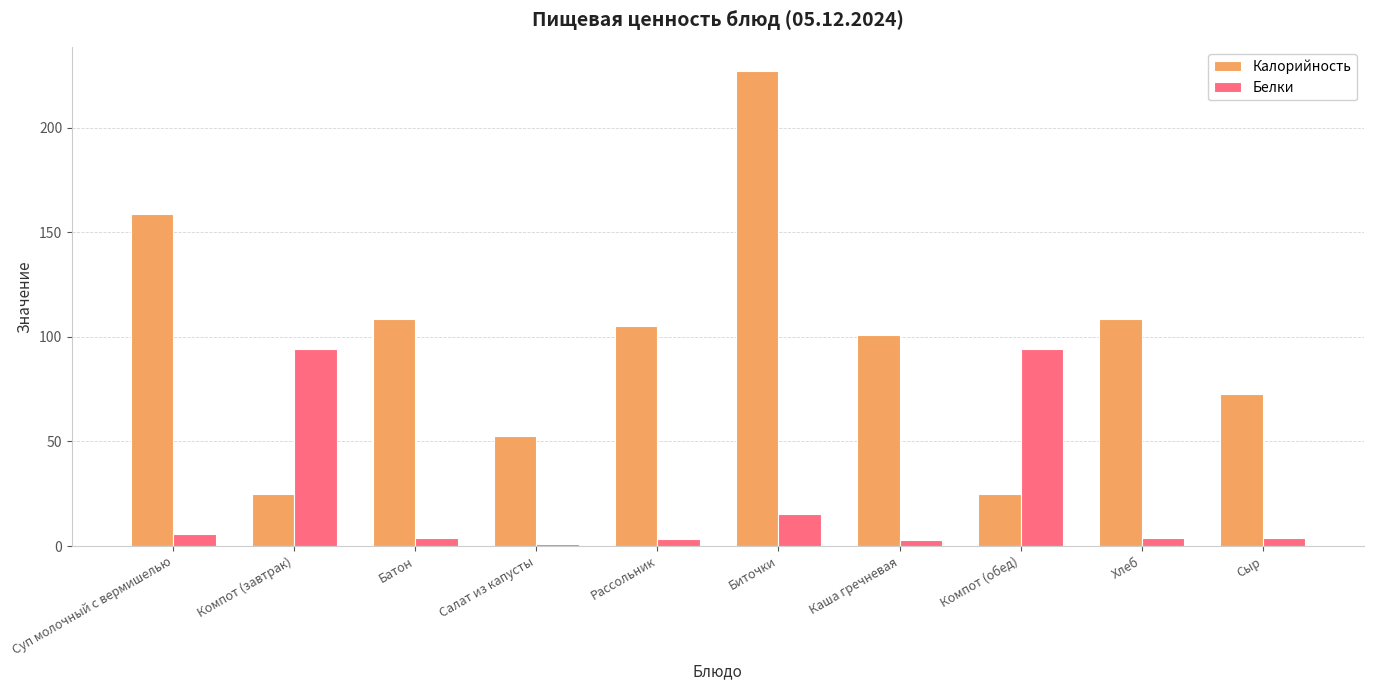

The value of Белки at Биточки is 15.6. True or false?

True